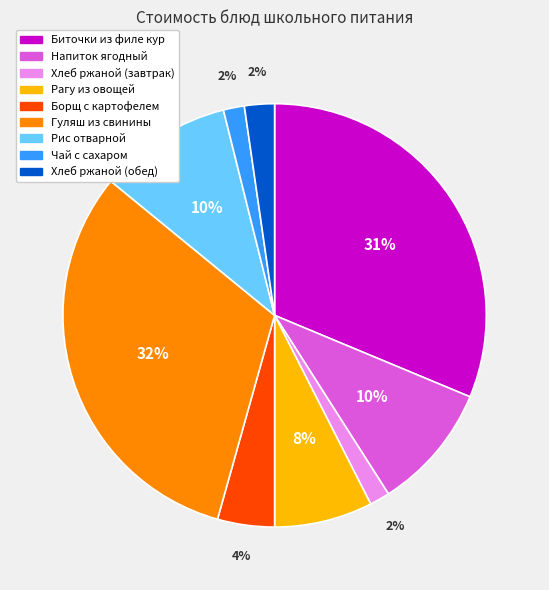

True or false: Рис отварной accounts for 10% of the total.

True